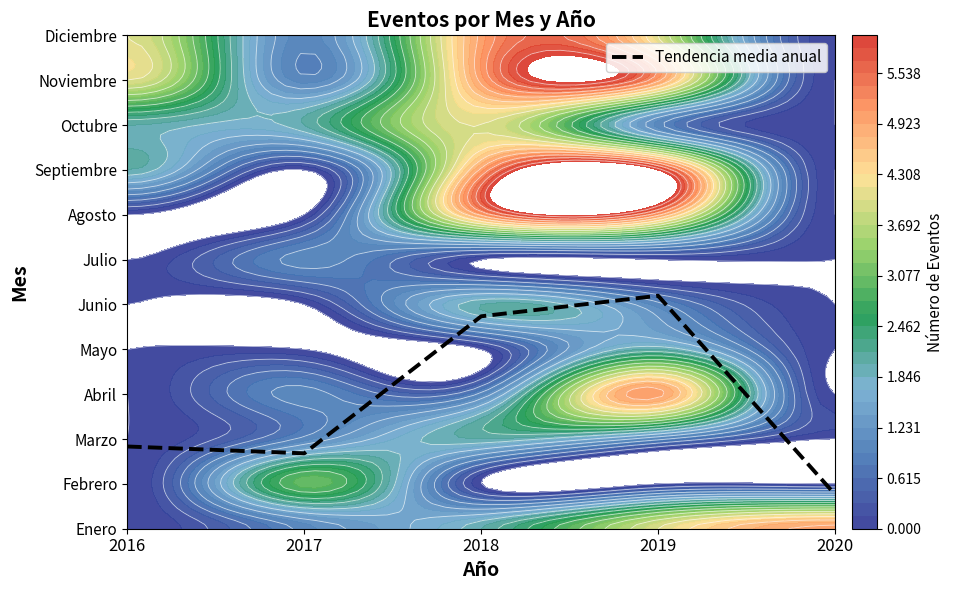

At which label is the value closest to 2?

2016